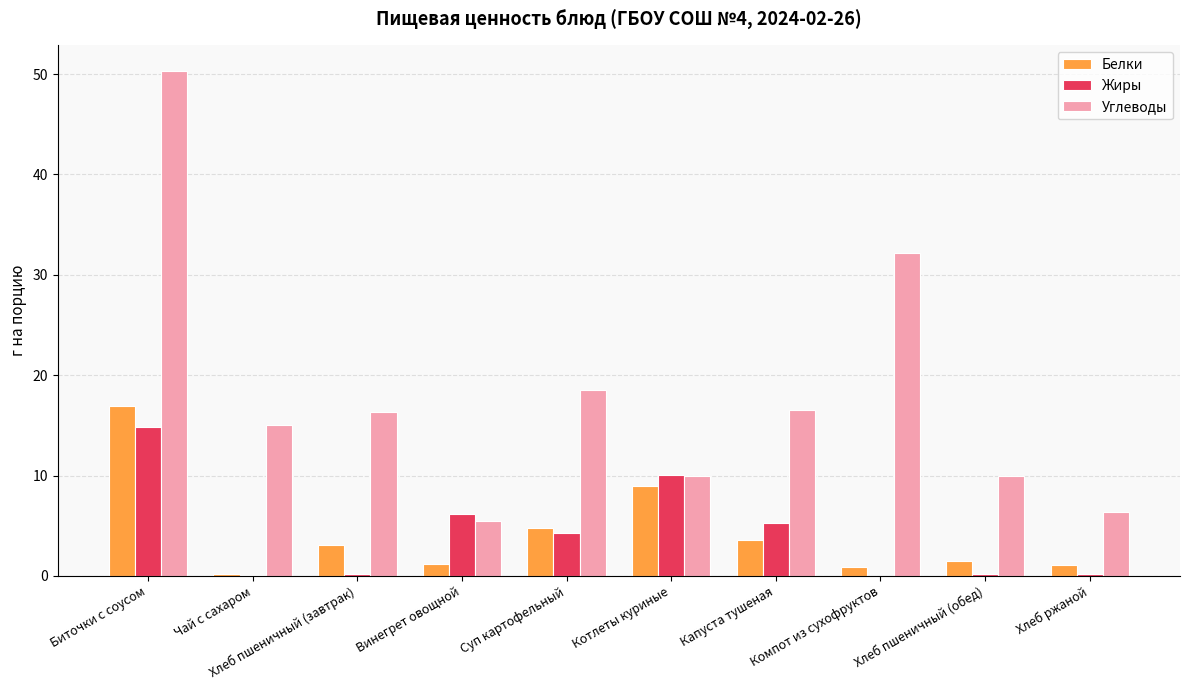

Which series has the largest total across all categories?

Углеводы